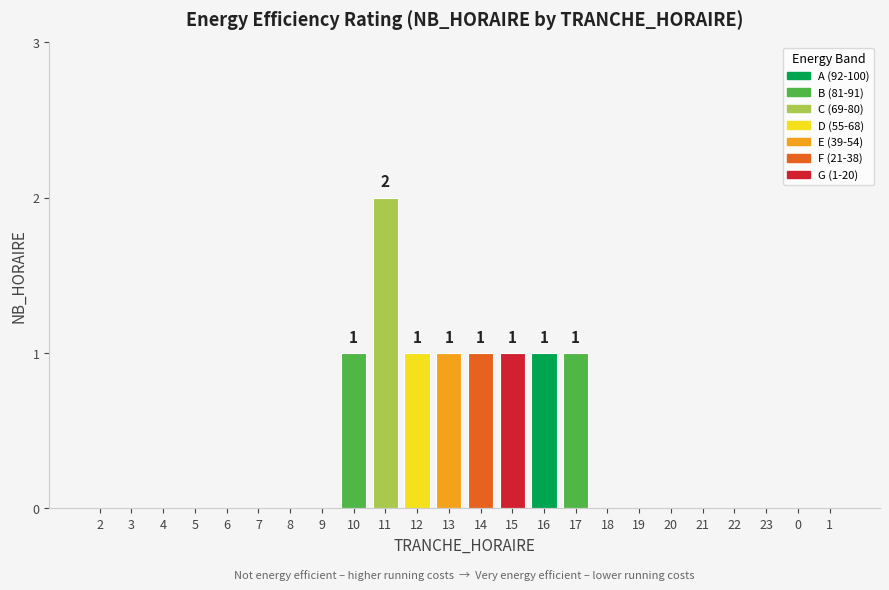

Count the values in the range 0 to 1.

23